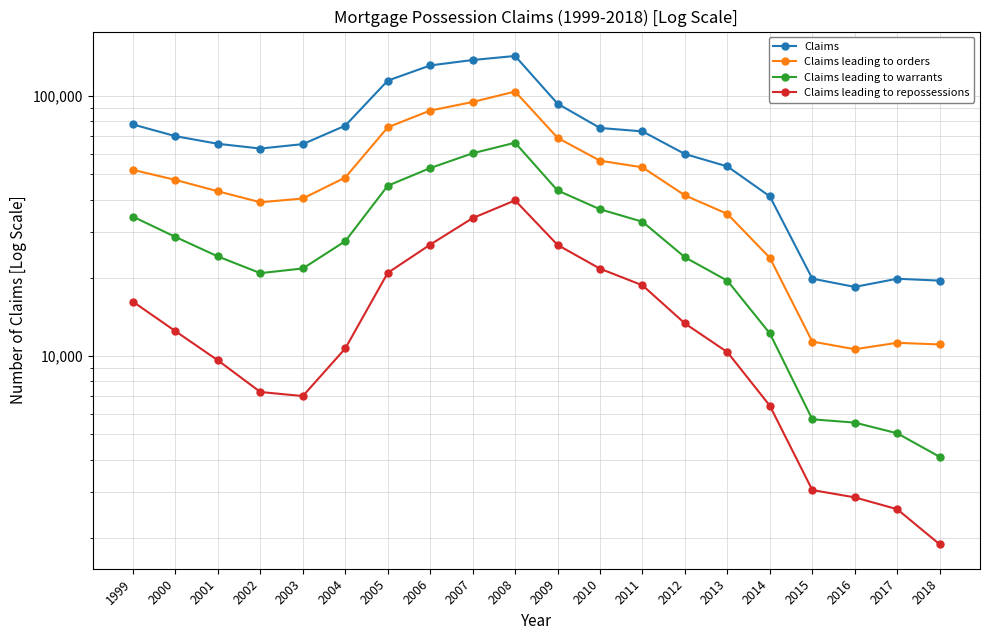

What is the minimum value for Claims leading to orders?

10623